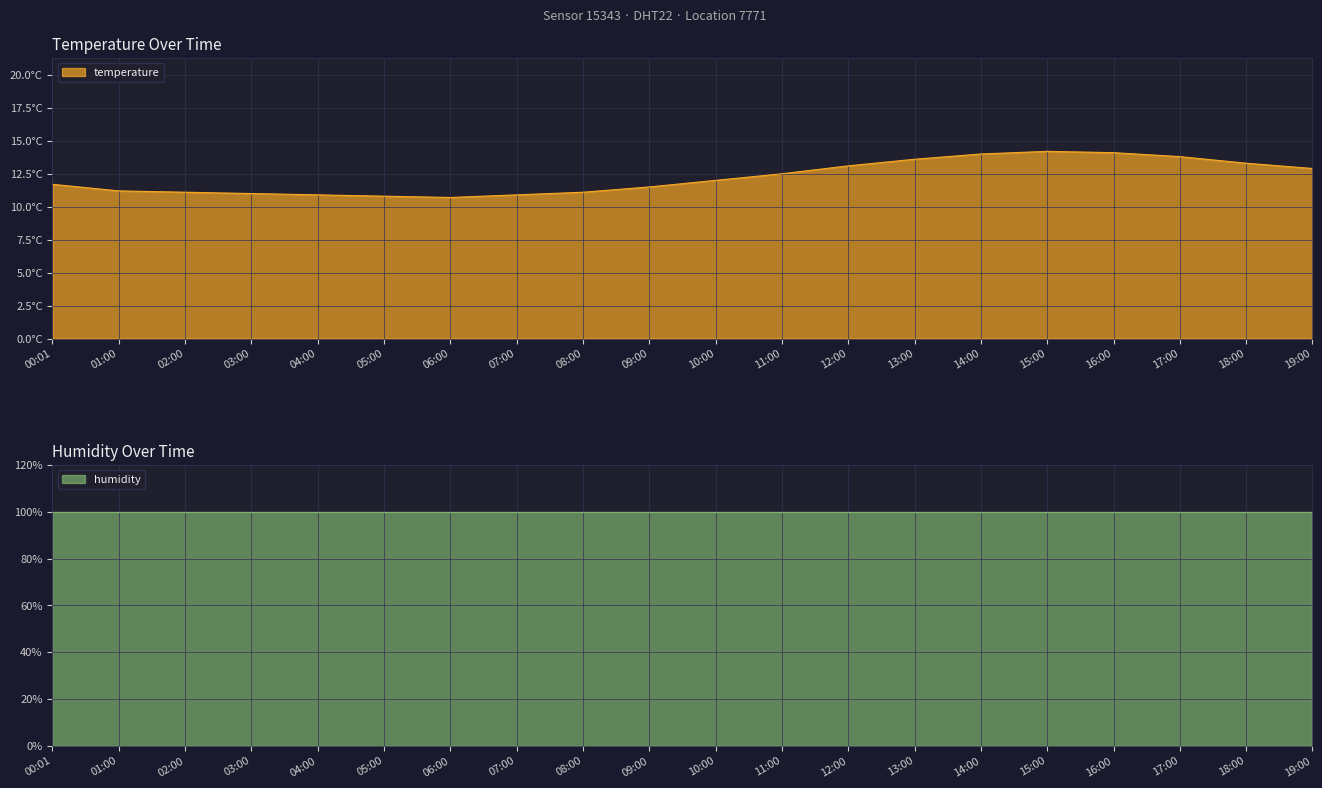

Between 17:00 and 07:00, which is larger?

17:00